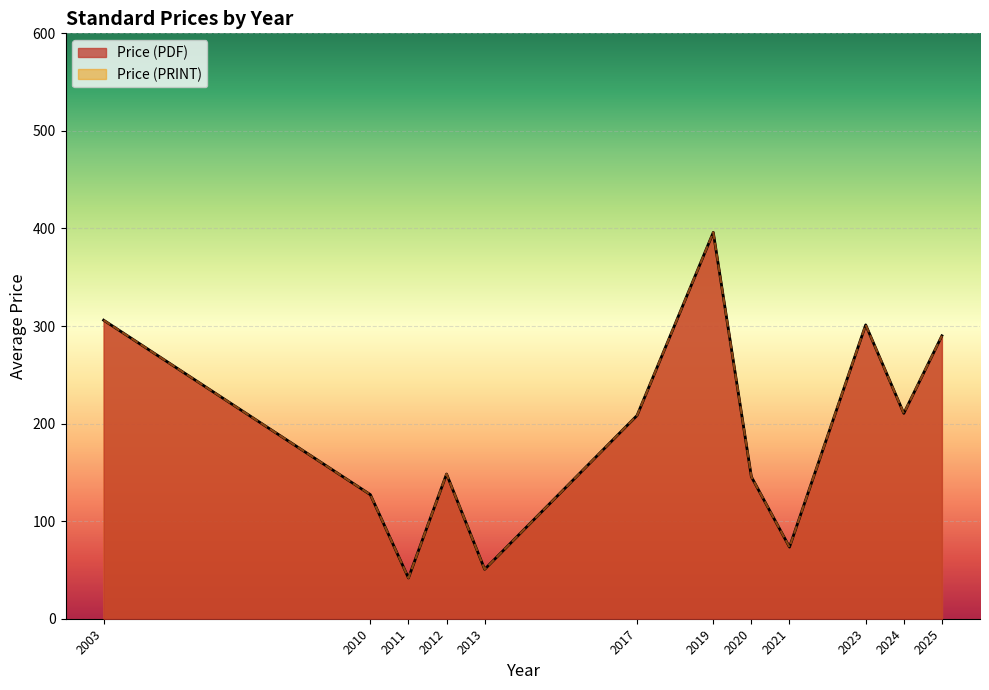

Which series changed the most between 2019 and 2024?

Price (PDF)